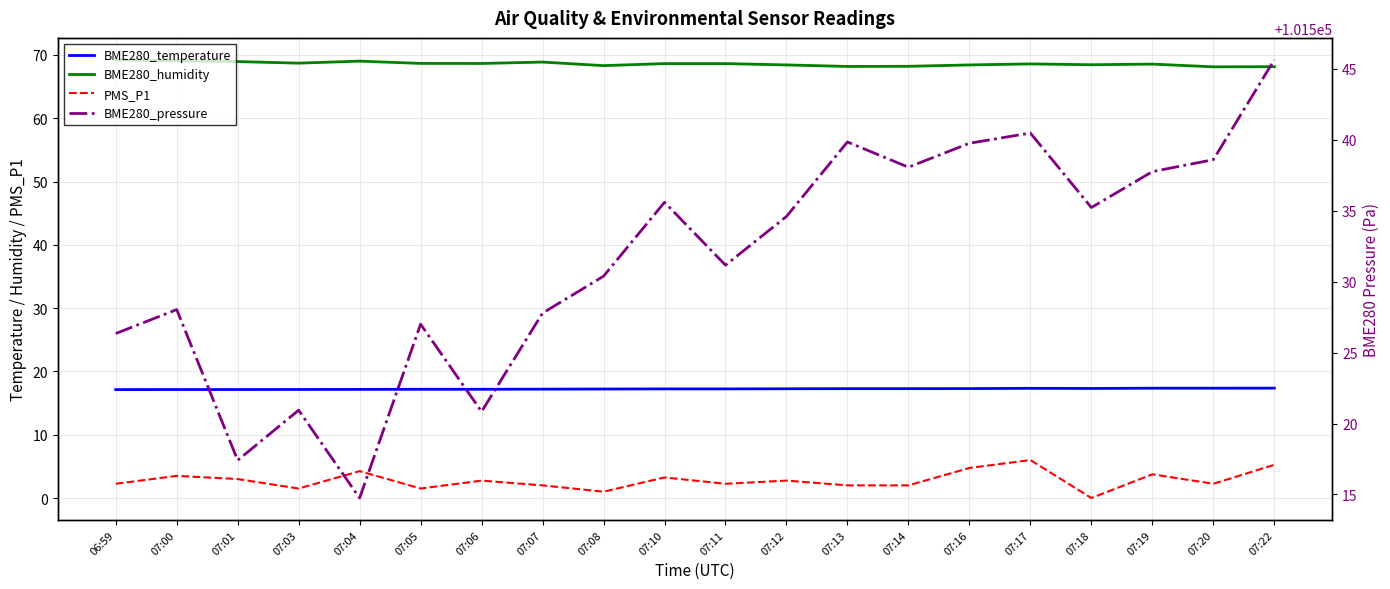

Read the BME280_humidity value at 07:13.

68.2